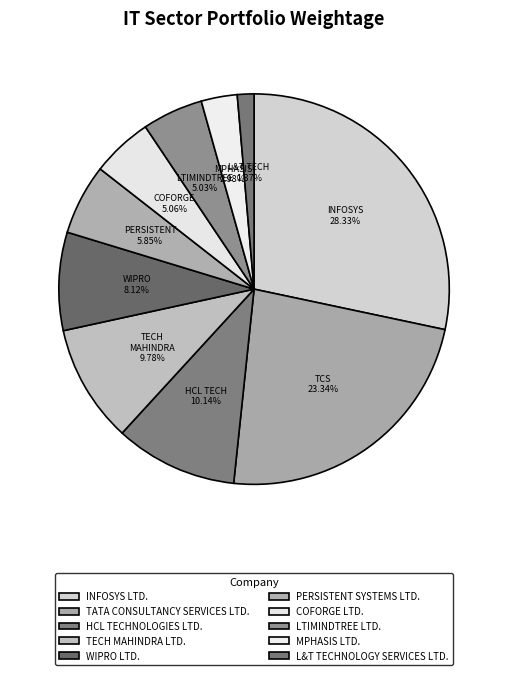

True or false: COFORGE LTD. accounts for 19% of the total.

False